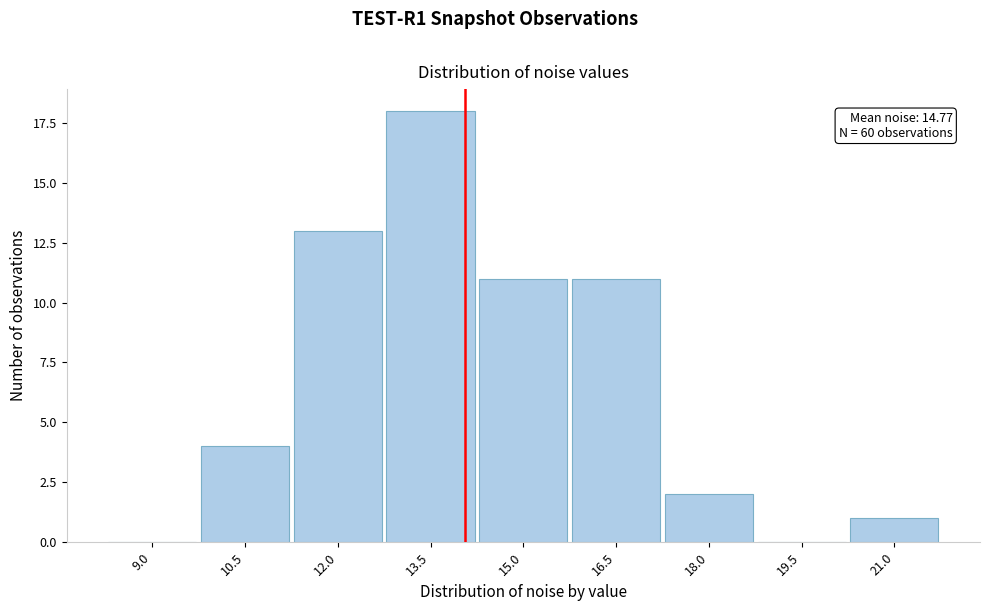

Reading right to left, transcribe all the data shown in this chart.

21.0=1	19.5=0	18.0=2	16.5=11	15.0=11	13.5=18	12.0=13	10.5=4	9.0=0